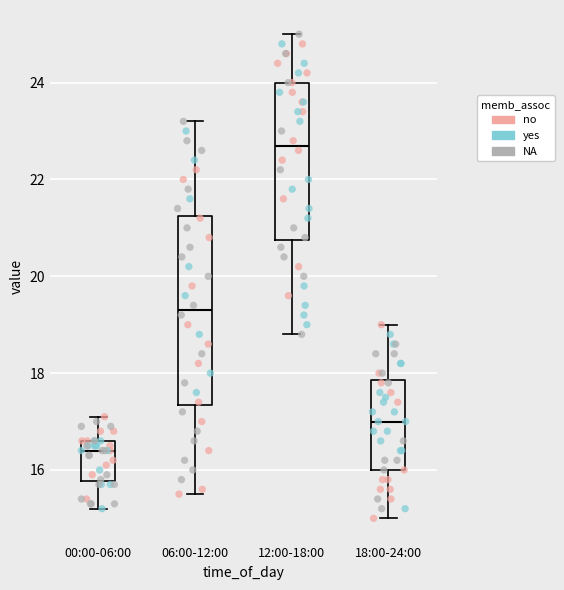

Where is the upper edge of the box for 12:00-18:00 on the y-axis? The values are not printed on the chart, so give them approximately, as read against the axis.

24.0